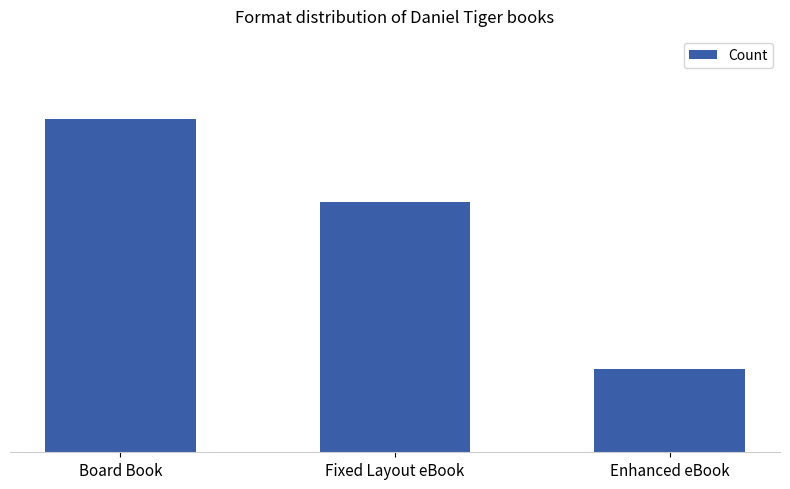

What is the label of the 3rd bar from the right?

Board Book